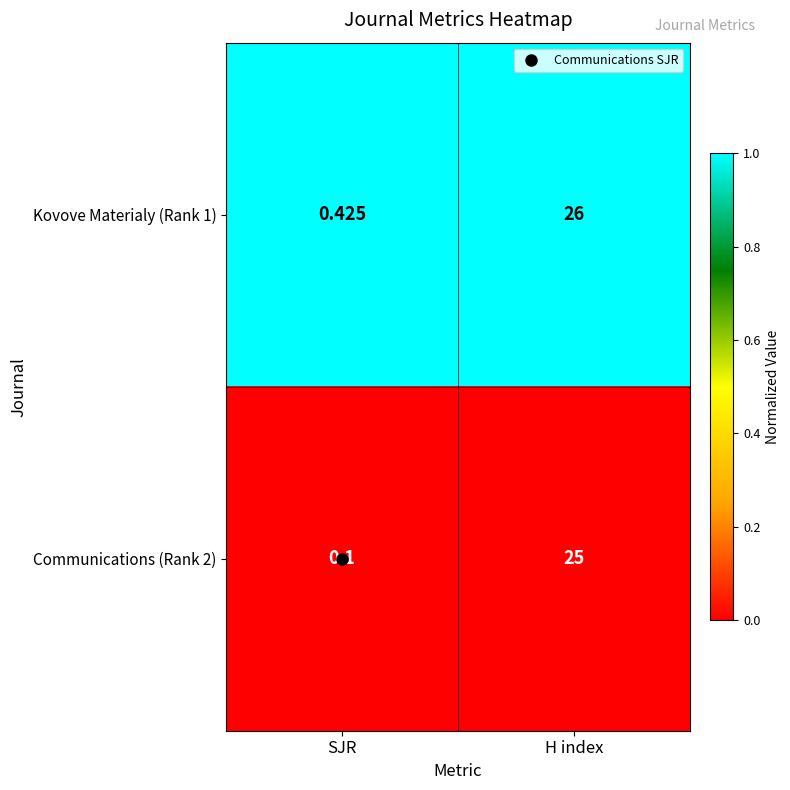

Which series changed the most between SJR and H index?

Kovove Materialy (Rank 1)